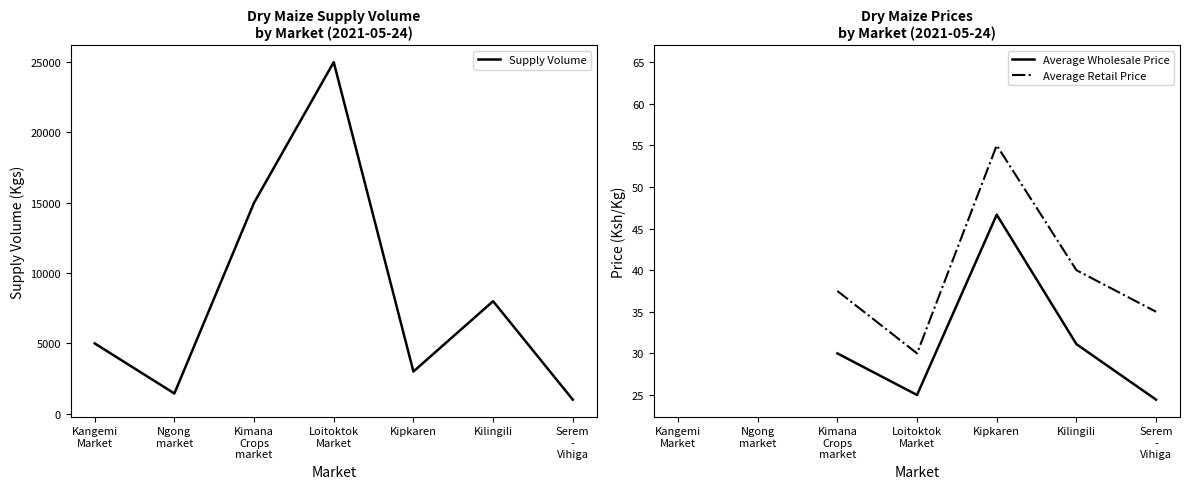

How many lines are shown in the chart?

3